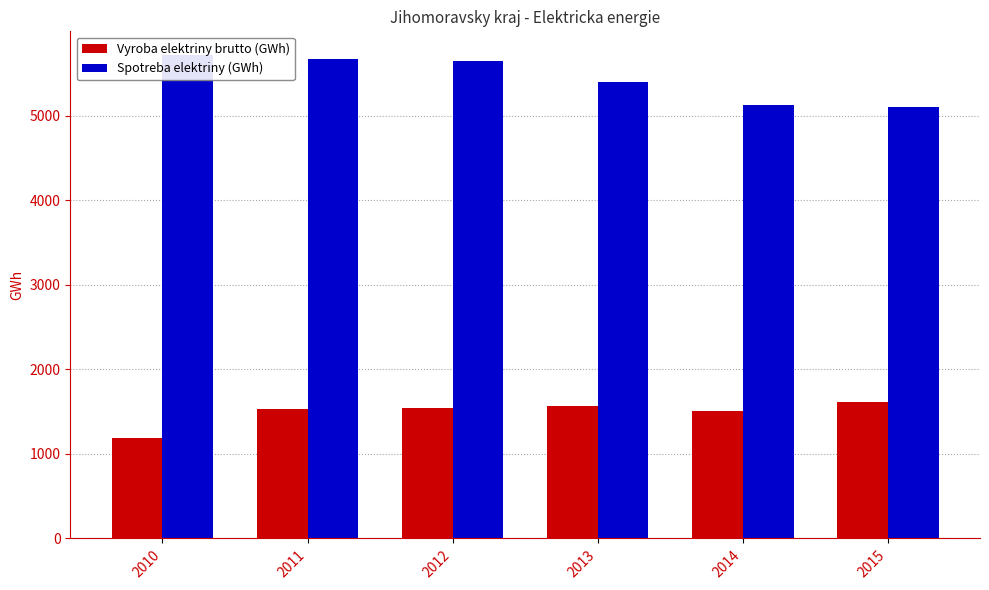

How many series are shown in this chart?

2